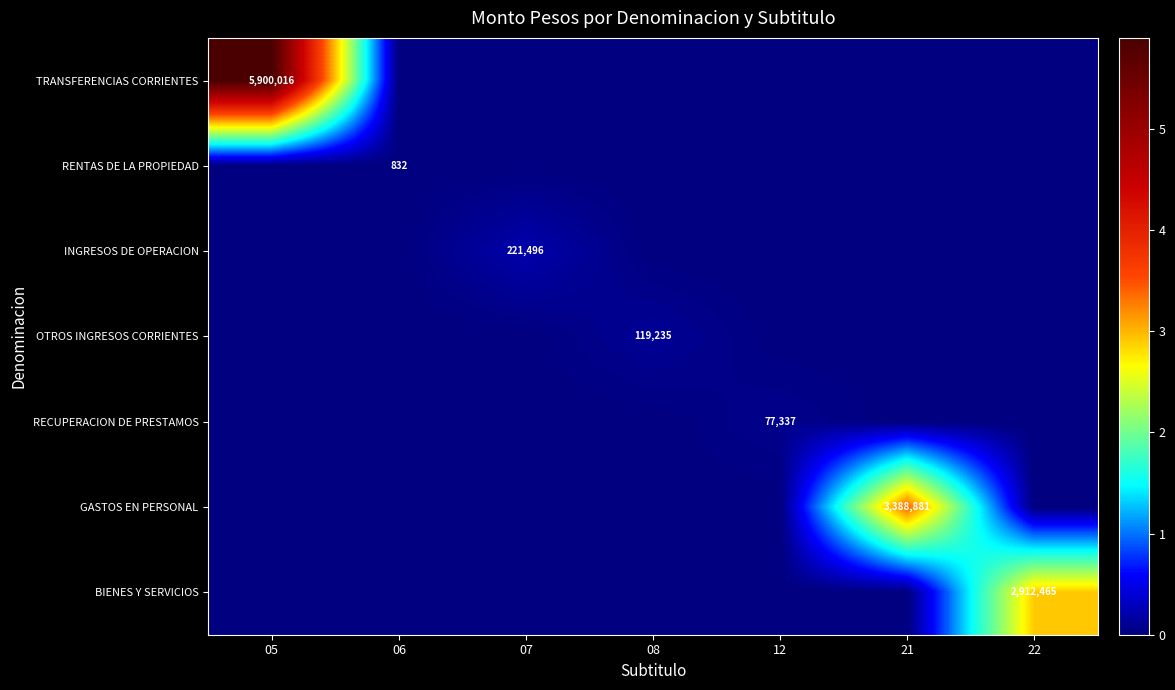

The BIENES Y SERVICIOS series shows 2912465 at 22. True or false?

True